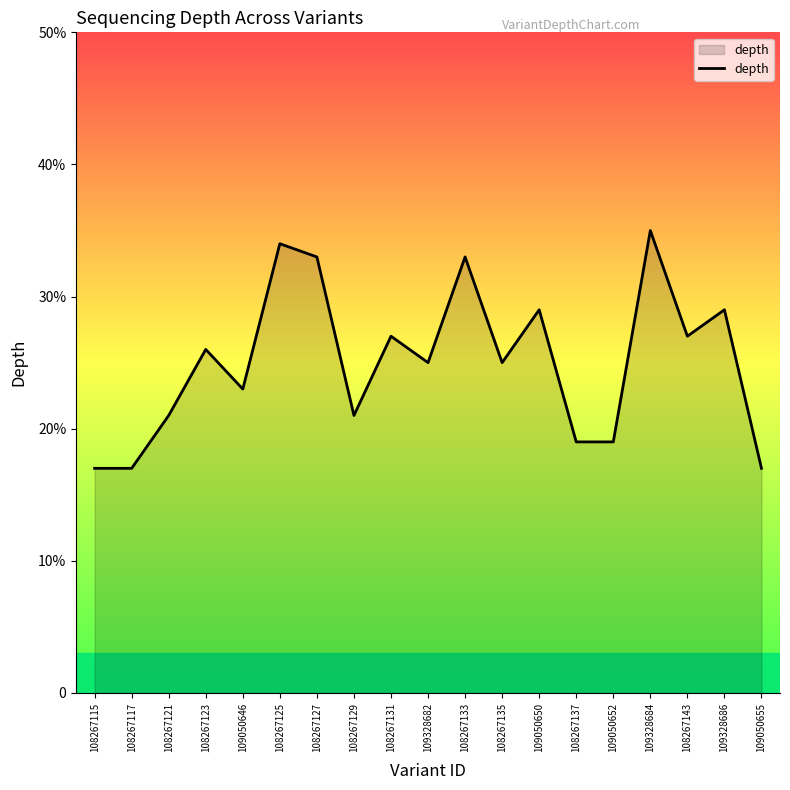

Is this an area chart (filled region under the line)?

Yes